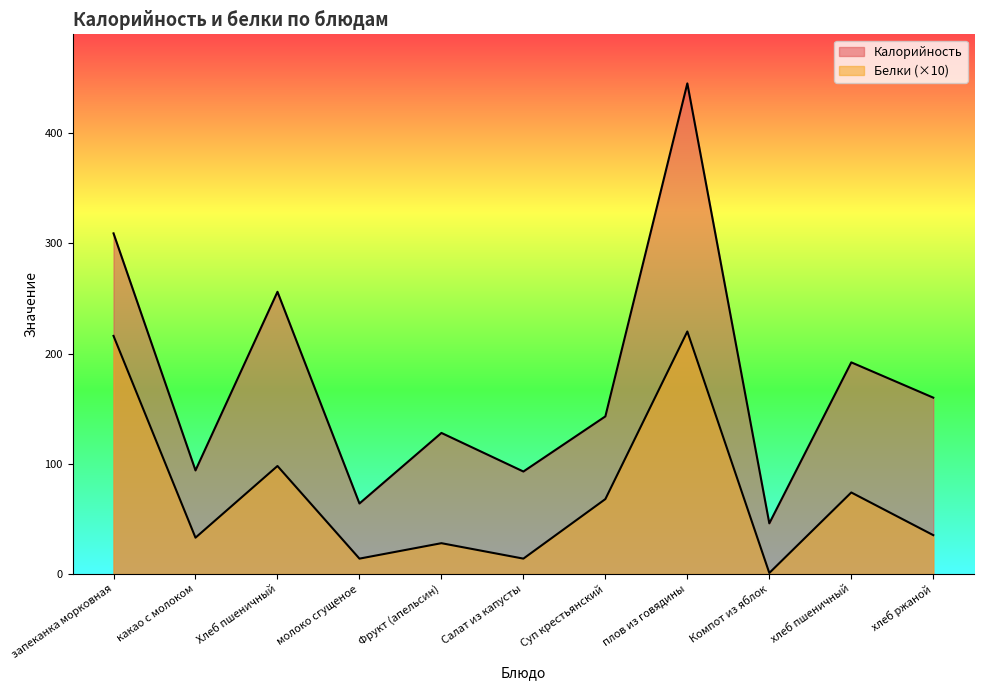

Is the value of Белки at хлеб пшеничный greater than the value of Калорийность at хлеб ржаной?

No